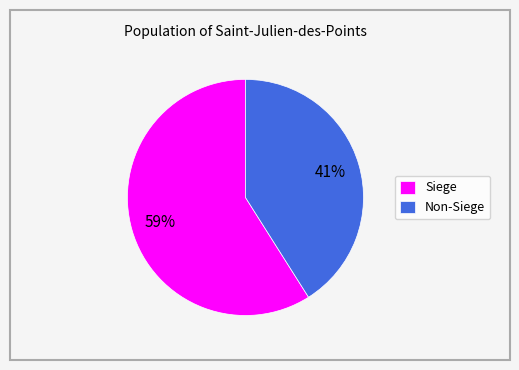

What percentage is the Non-Siege slice, to the nearest percent?

41%